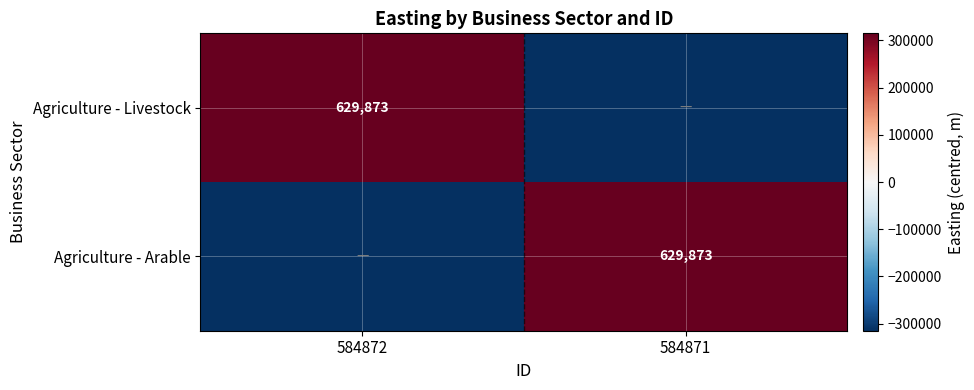

The value of Agriculture - Arable at 584871 is 1017213.2. True or false?

False